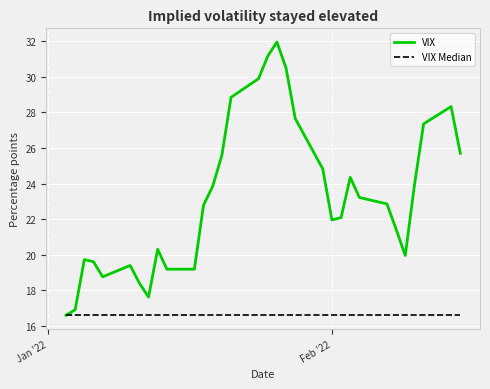

What is the greatest value displayed?

32.0